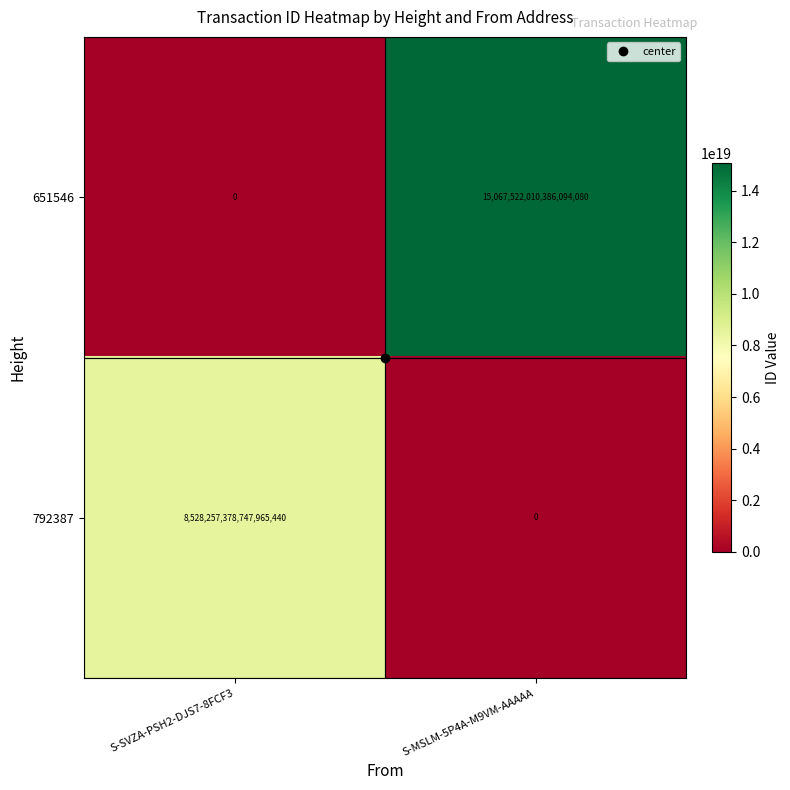

Rank the series by their maximum value, from lowest to highest.

792387, 651546